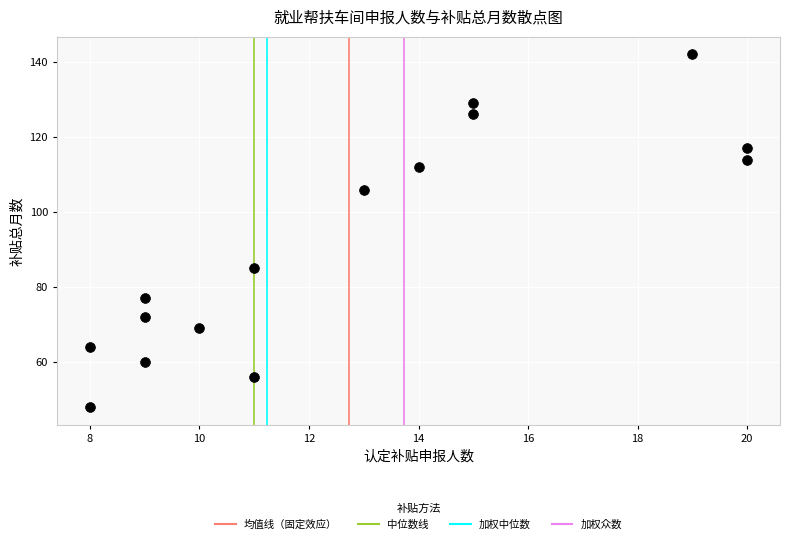

What is the range of Y values (max minus min)?

94